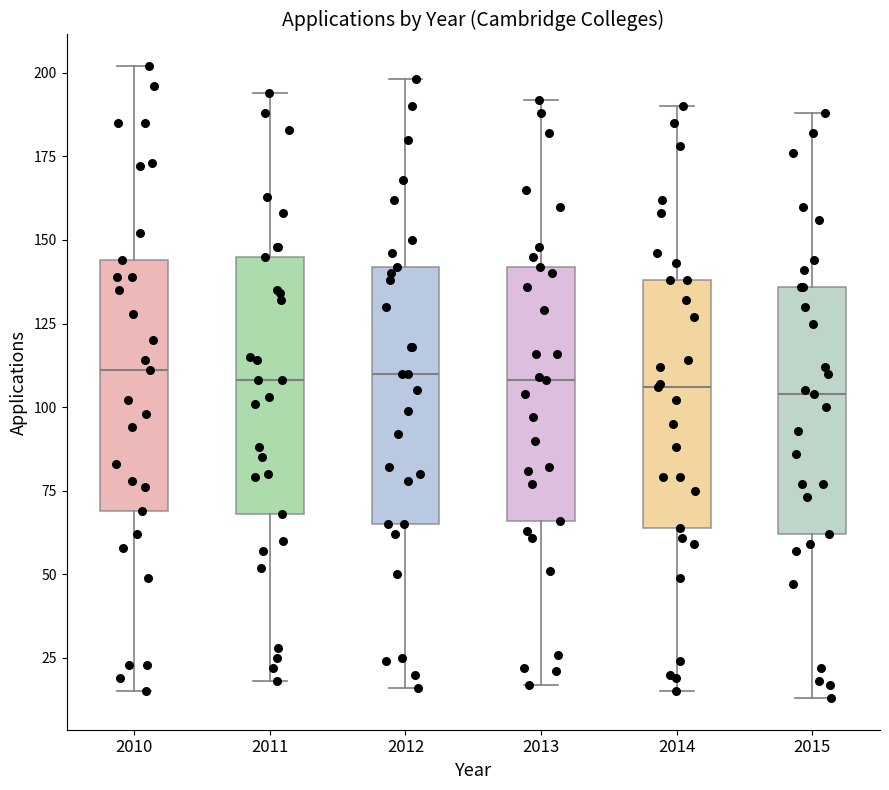

Where does the median line of the box at x = 2010 sit on the y-axis? The values are not printed on the chart, so give them approximately, as read against the axis.

110